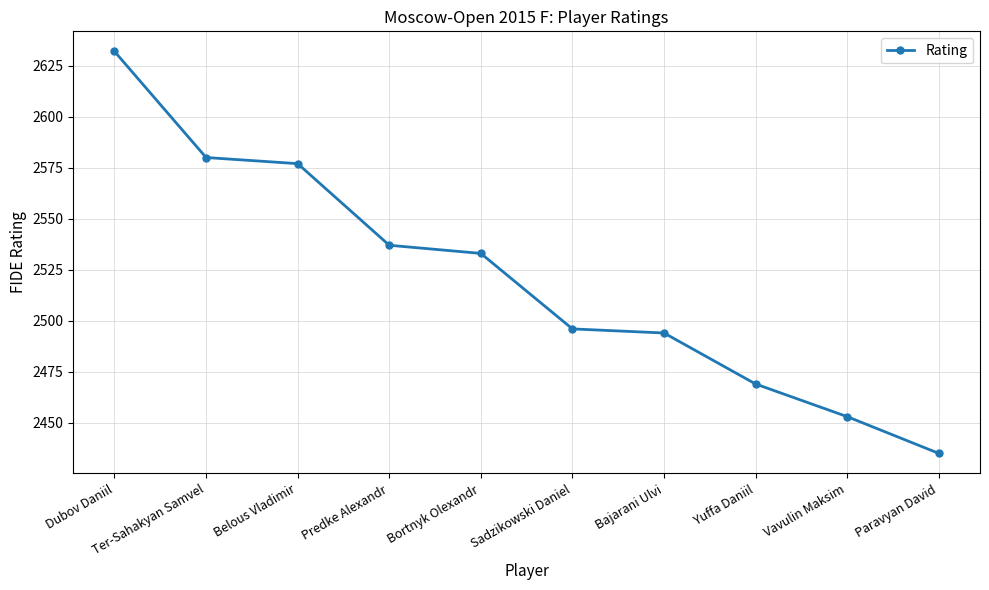

Rank the categories by value from lowest to highest.

Paravyan David, Vavulin Maksim, Yuffa Daniil, Bajarani Ulvi, Sadzikowski Daniel, Bortnyk Olexandr, Predke Alexandr, Belous Vladimir, Ter-Sahakyan Samvel, Dubov Daniil